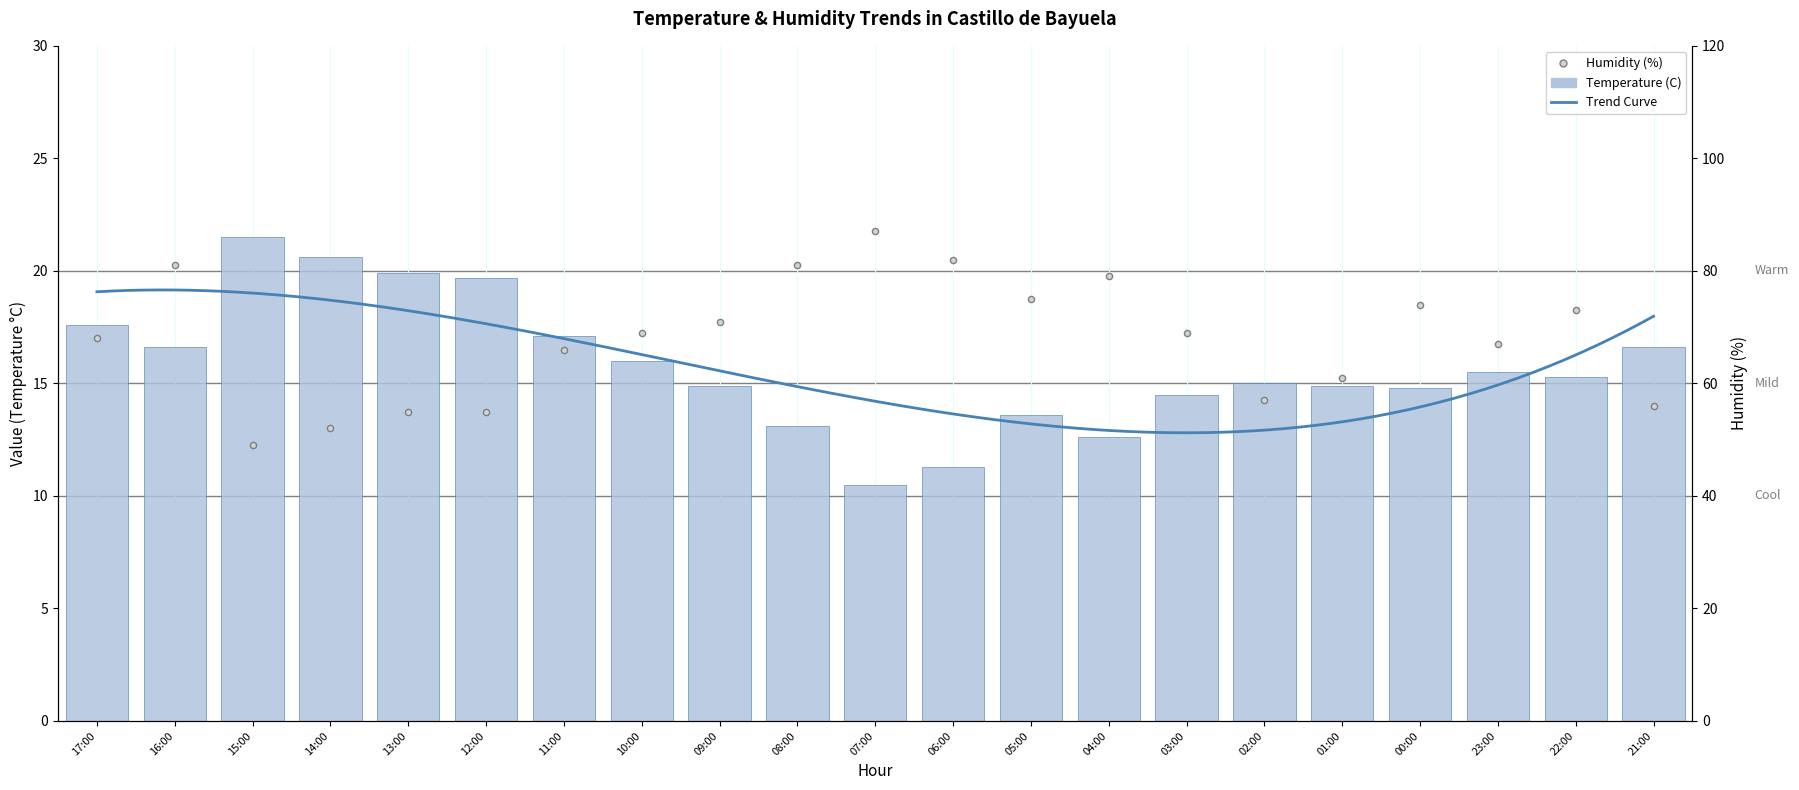

At how many categories does at least one series exceed 56?

16